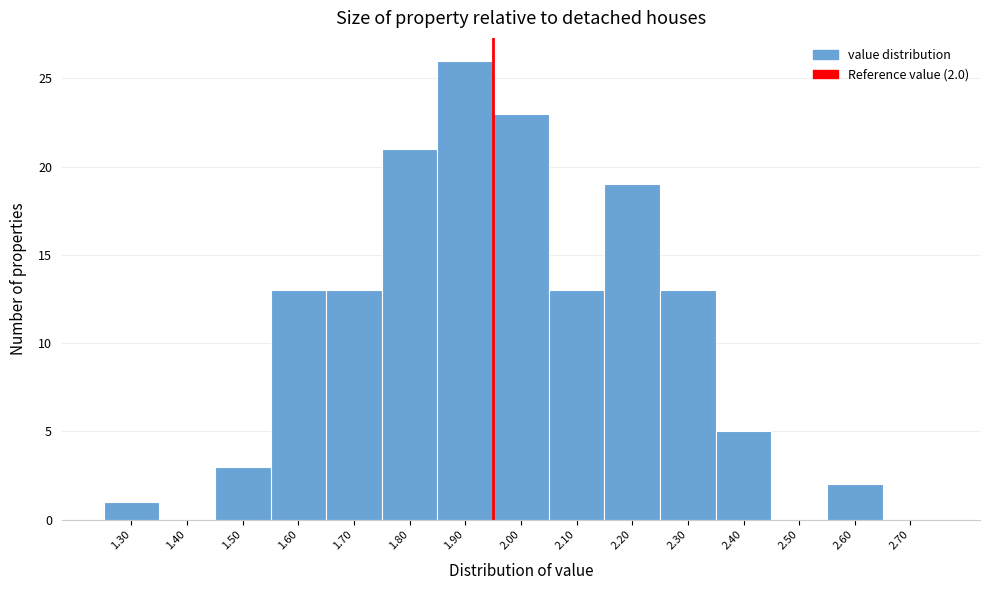

Reading right to left, list all the values displayed in this chart.

2.70=0	2.60=2	2.50=0	2.40=5	2.30=13	2.20=19	2.10=13	2.00=23	1.90=26	1.80=21	1.70=13	1.60=13	1.50=3	1.40=0	1.30=1